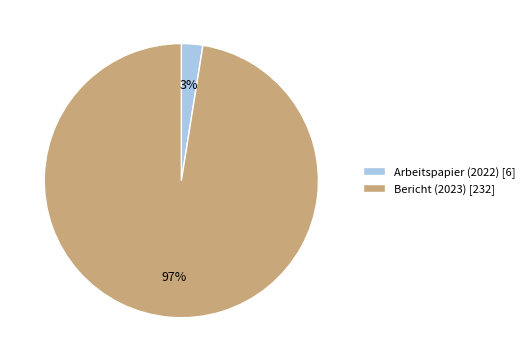

To the nearest percent, what is the average slice percentage?

50%